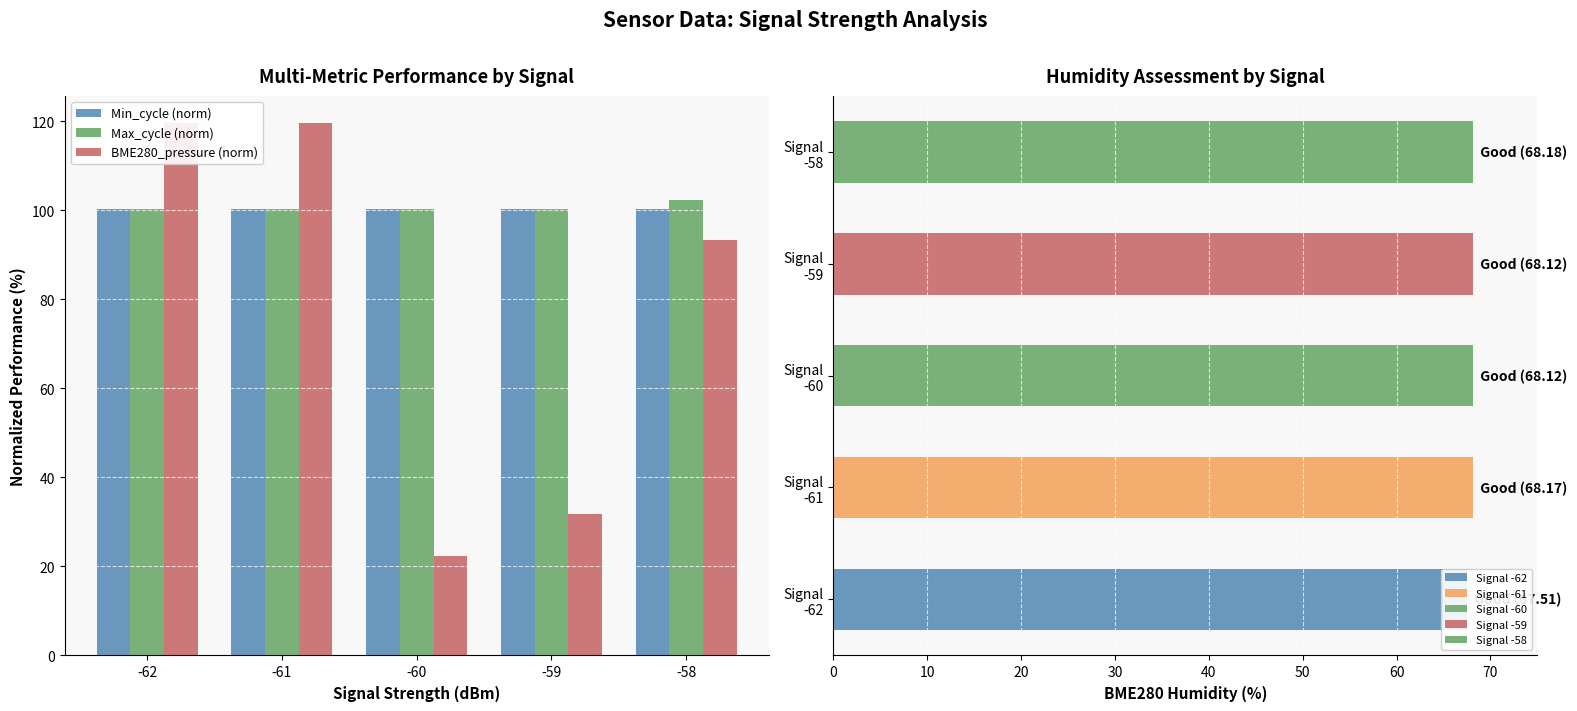

What is the total value across all series at -59?

232.3